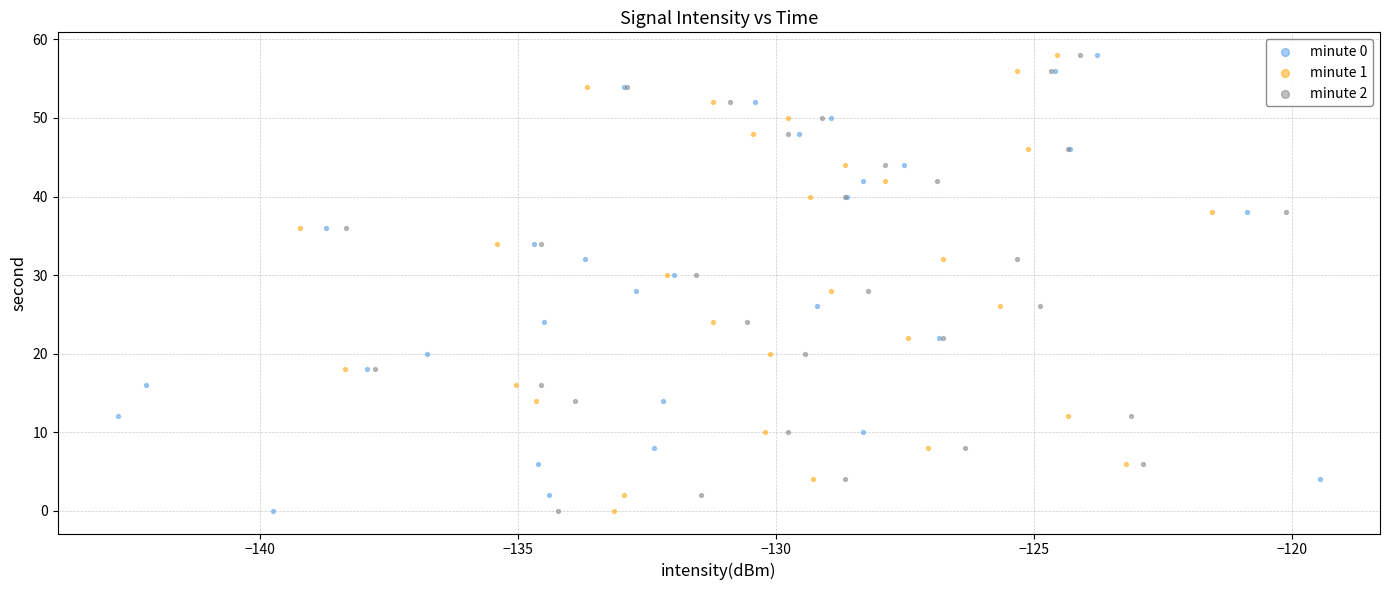

What are all the series names shown in the legend?

minute 0, minute 1, minute 2